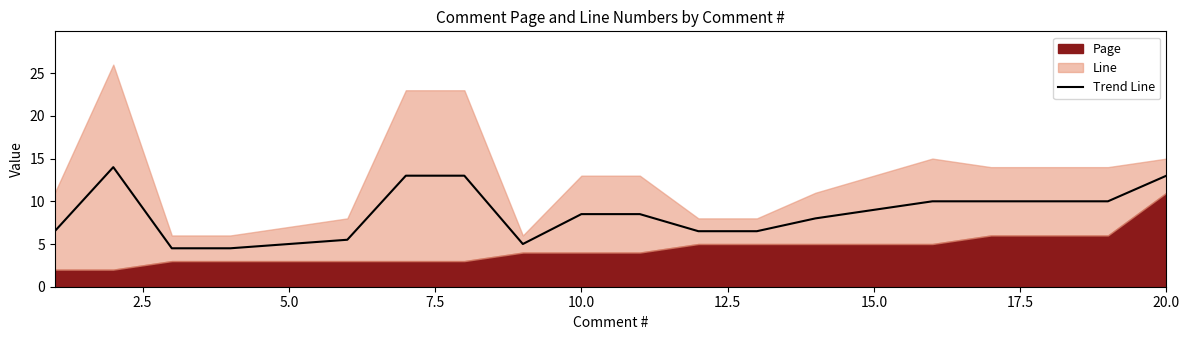

What is the difference between the second highest and minimum values?

8.5